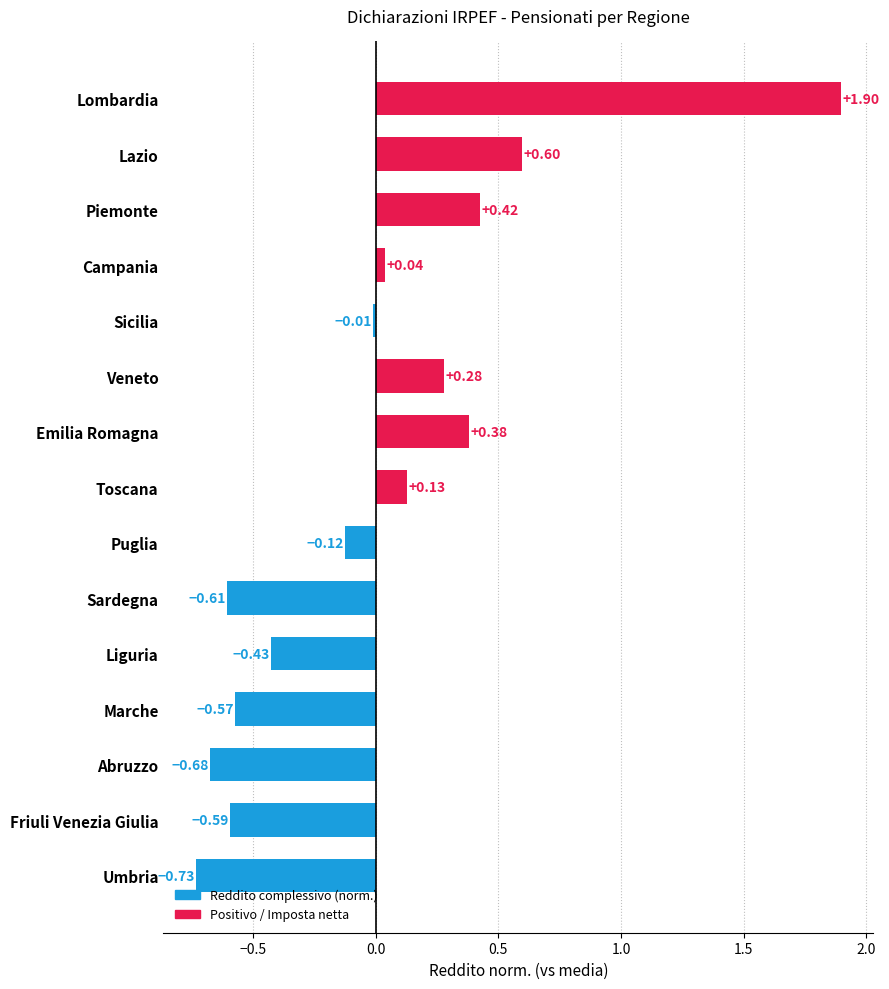

Between Toscana and Piemonte, which is larger?

Piemonte